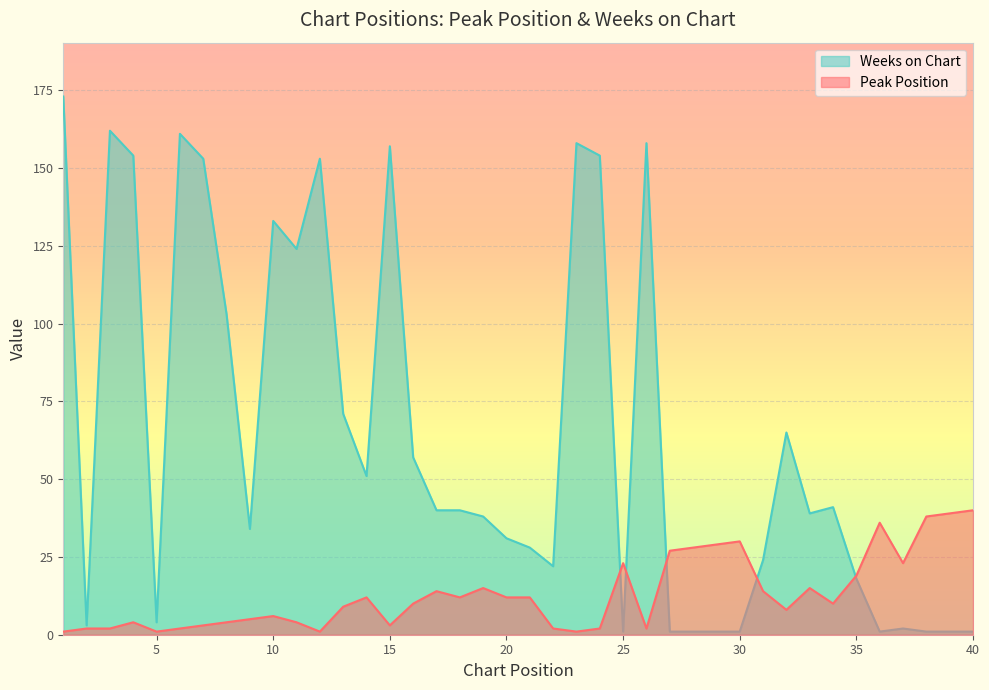

At how many categories does at least one series exceed 19?

37